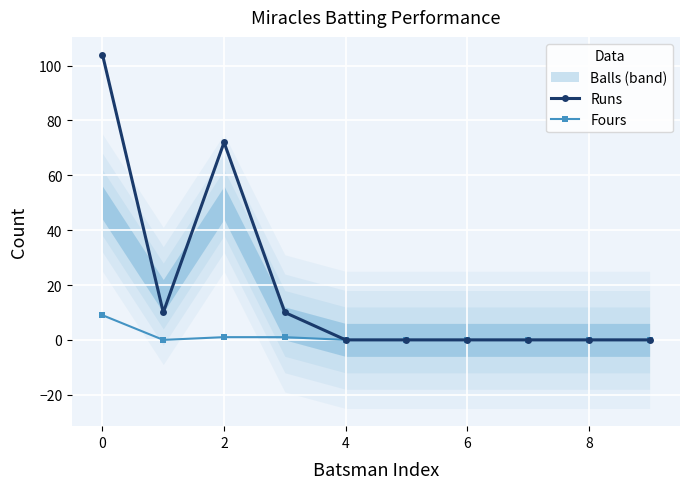

True or false: Runs and Fours cross at least once.

False